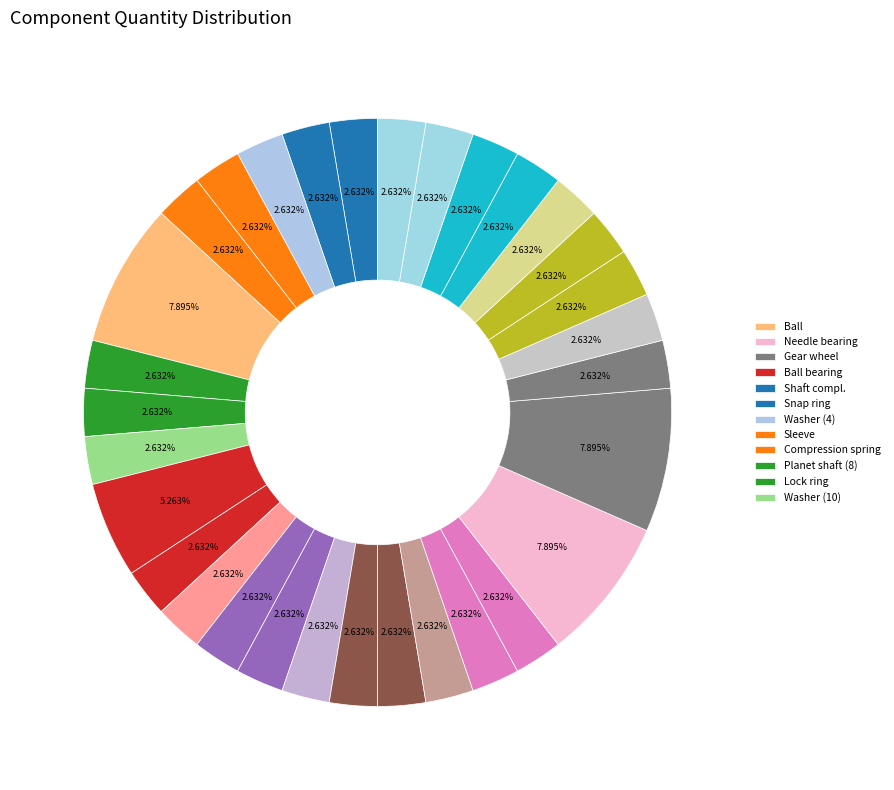

Is there a majority slice in this chart?

No